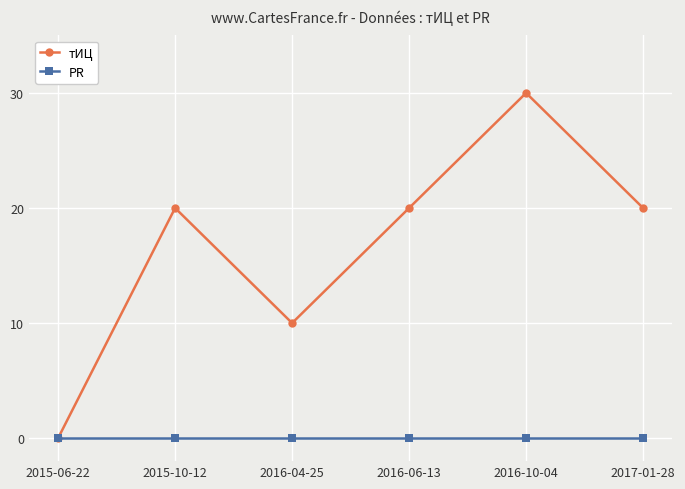

Reading right to left, what are all the values shown in this chart?

тИЦ: 20	30	20	10	20	0
PR: 0	0	0	0	0	0